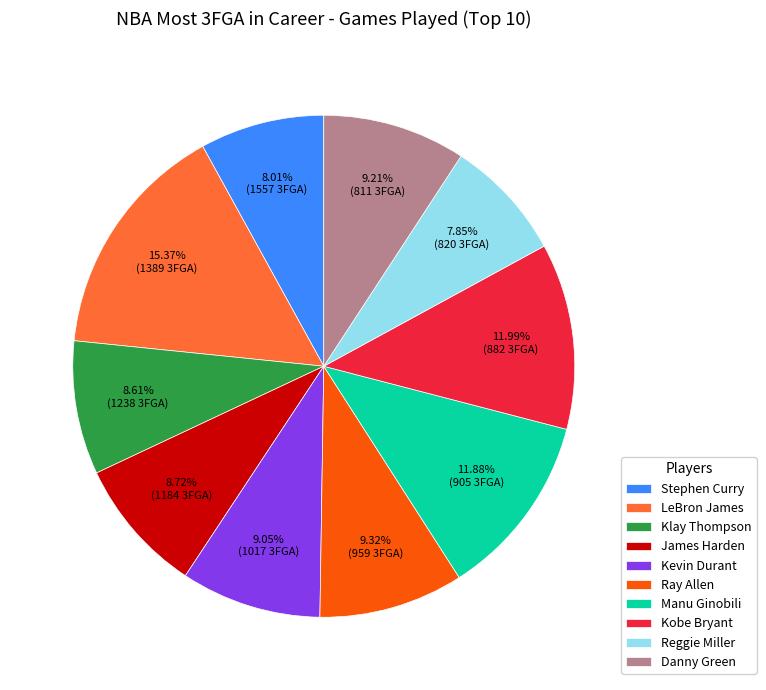

What is the ratio of the value at Ray Allen to the value at Kobe Bryant?

0.8